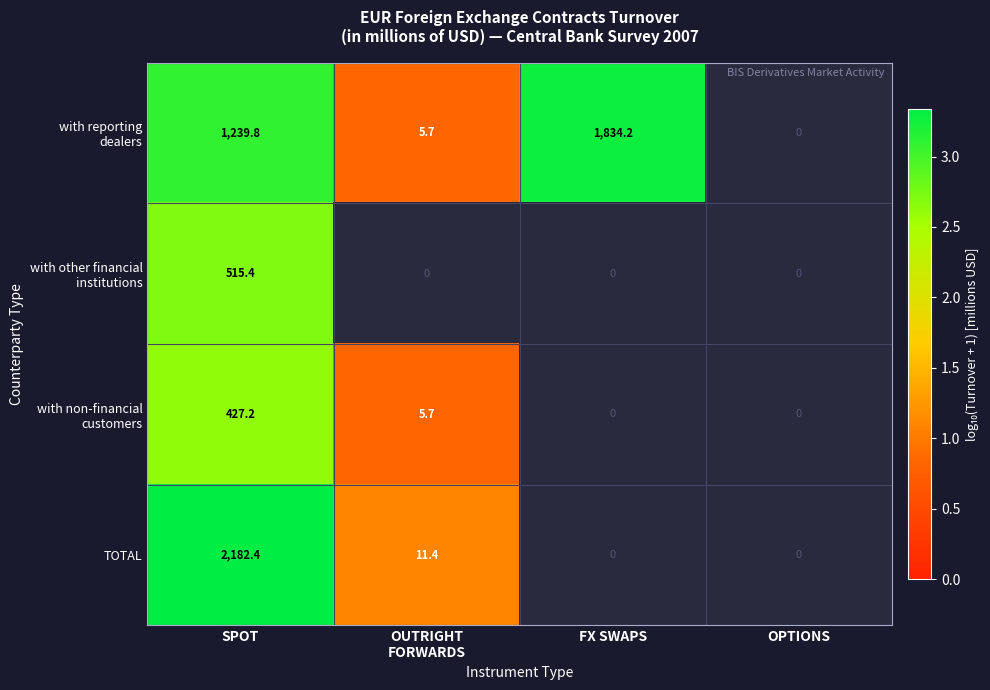

What is the difference between the highest and lowest values at SPOT?

1755.2